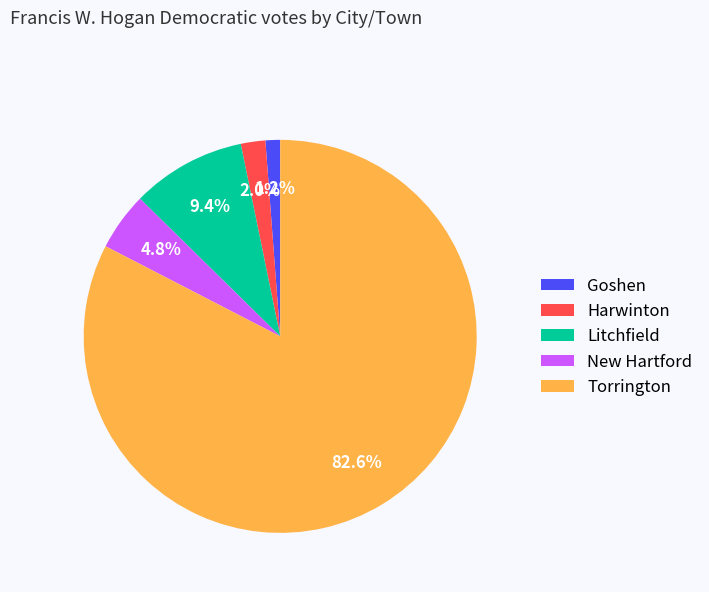

True or false: Harwinton accounts for 2% of the total.

True